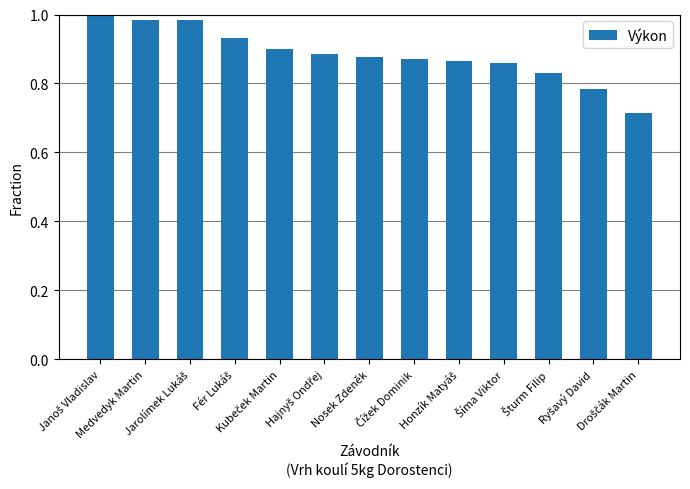

What is the difference between the maximum and minimum values?

0.3